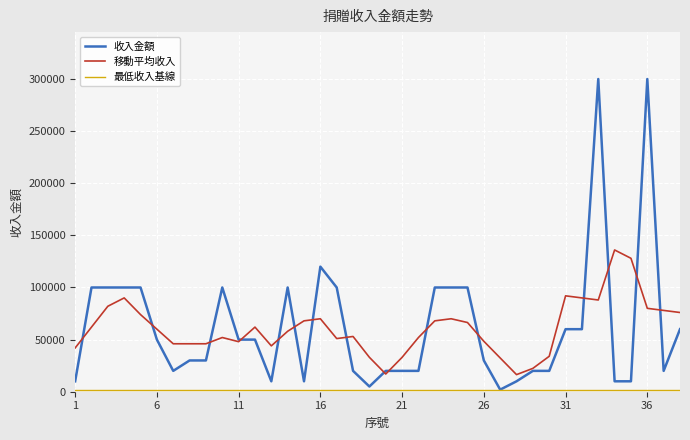

What is the maximum value for 移動平均收入?

136000